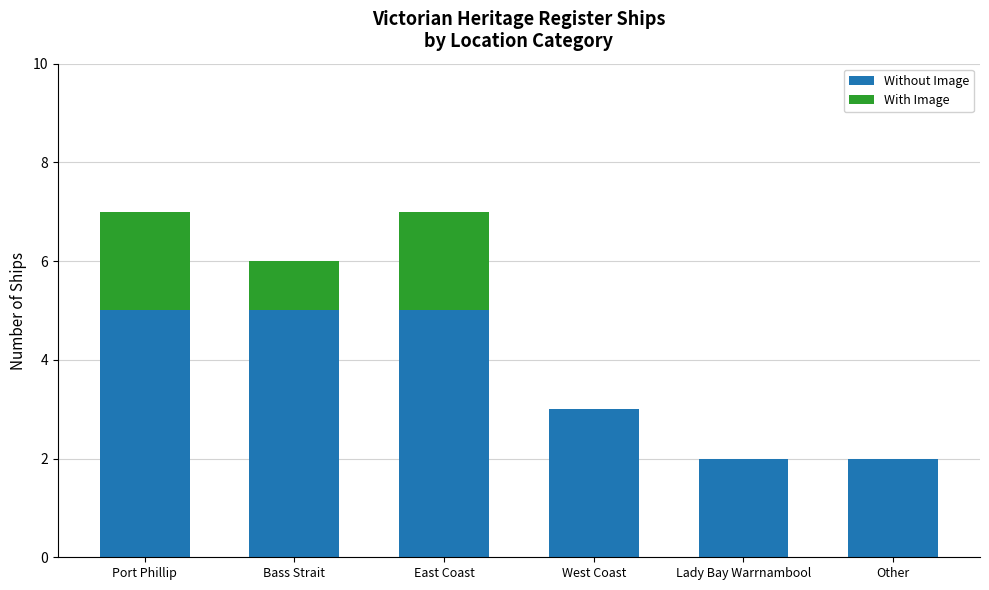

True or false: Without Image has a value of 2 at West Coast.

False